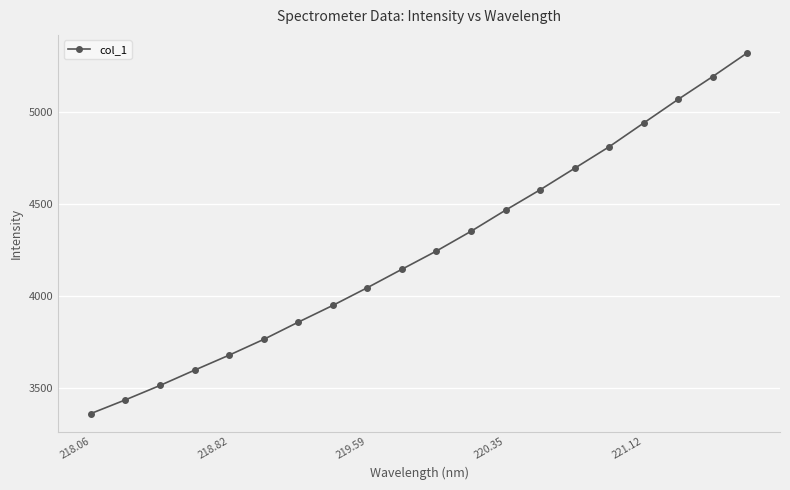

How many data points are above 4246?

10